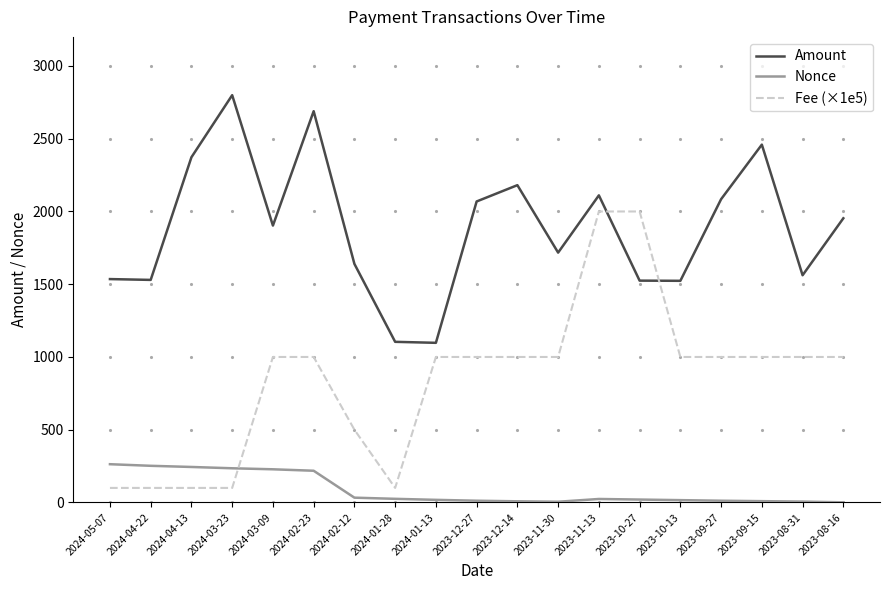

What is the maximum value for Amount?

2799.4